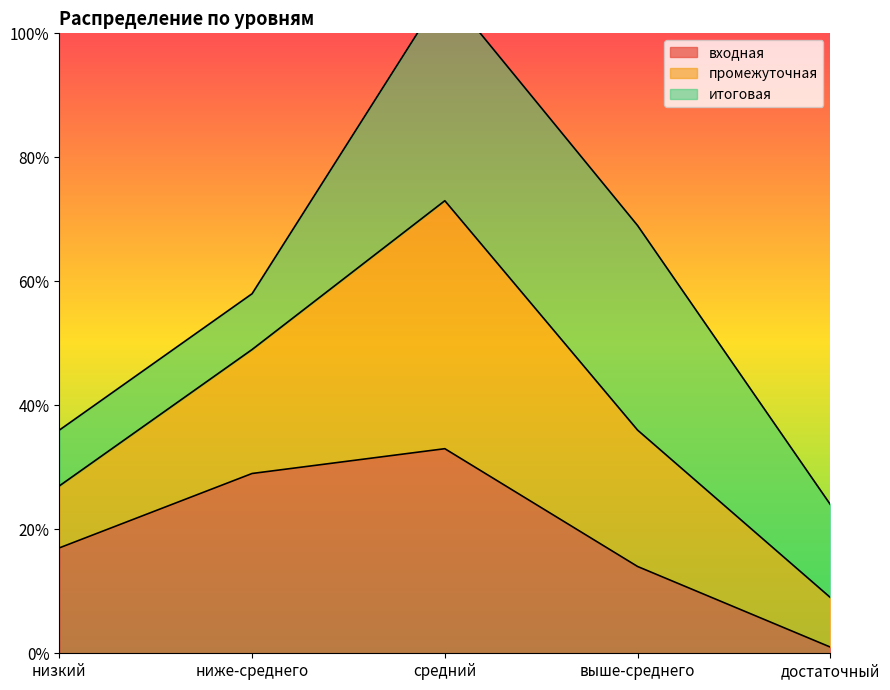

Which has a higher value, низкий or достаточный?

низкий